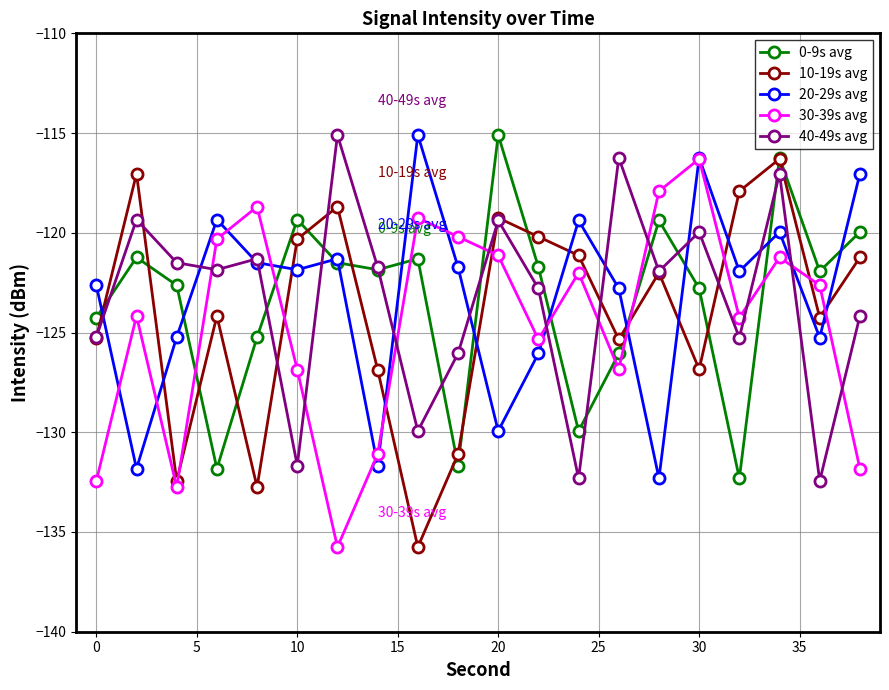

What is the value of the 20-29s avg point at the 20th from the left?

-117.0